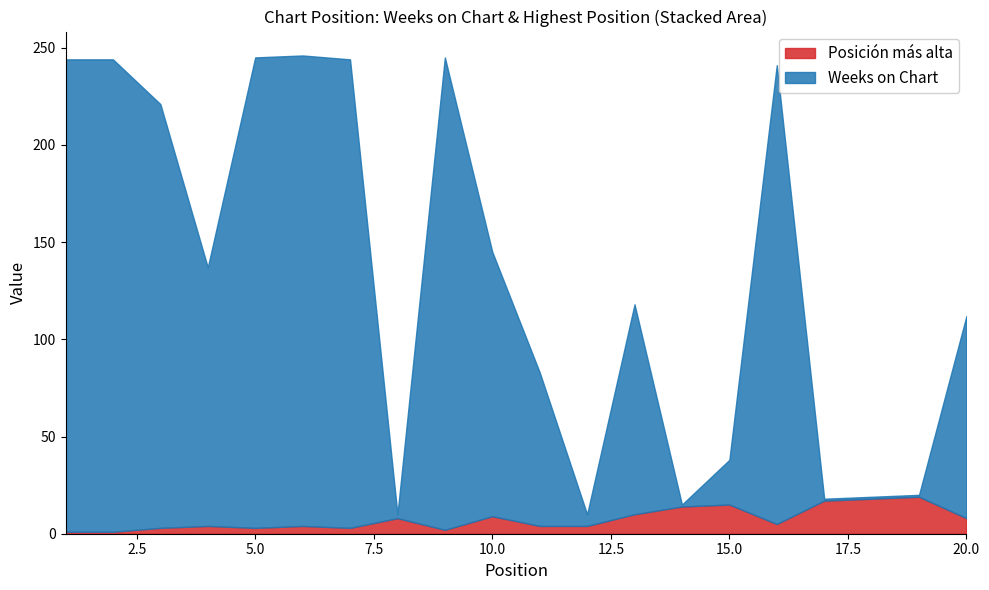

Reading left to right, what are all the values shown in this chart?

Weeks on Chart: 1=243	2=243	3=218	4=133	5=242	6=242	7=241	8=2	9=243	10=136	11=79	12=6	13=108	14=1	15=23	16=236	17=1	18=1	19=1	20=104
Posicion mas alta: 1=1	2=1	3=3	4=4	5=3	6=4	7=3	8=8	9=2	10=9	11=4	12=4	13=10	14=14	15=15	16=5	17=17	18=18	19=19	20=8